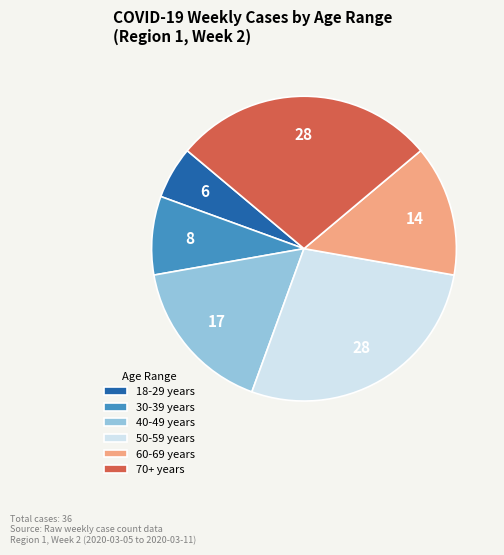

Does any single category account for the majority?

No